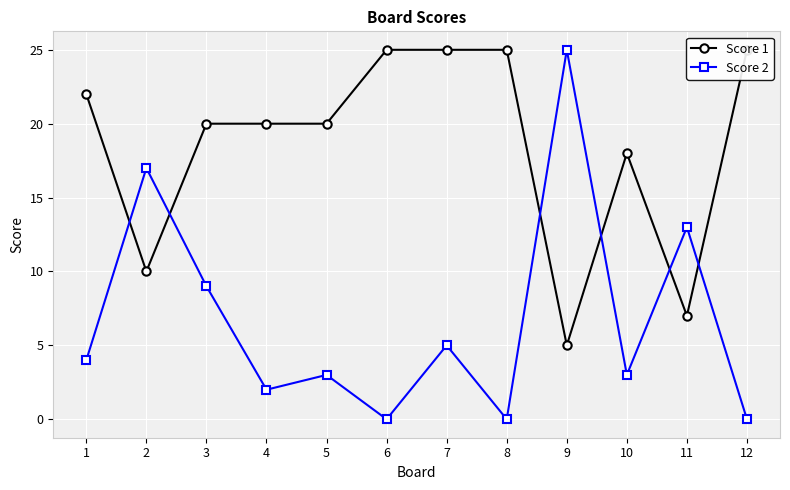

Which series has the largest range (max minus min)?

Score 2